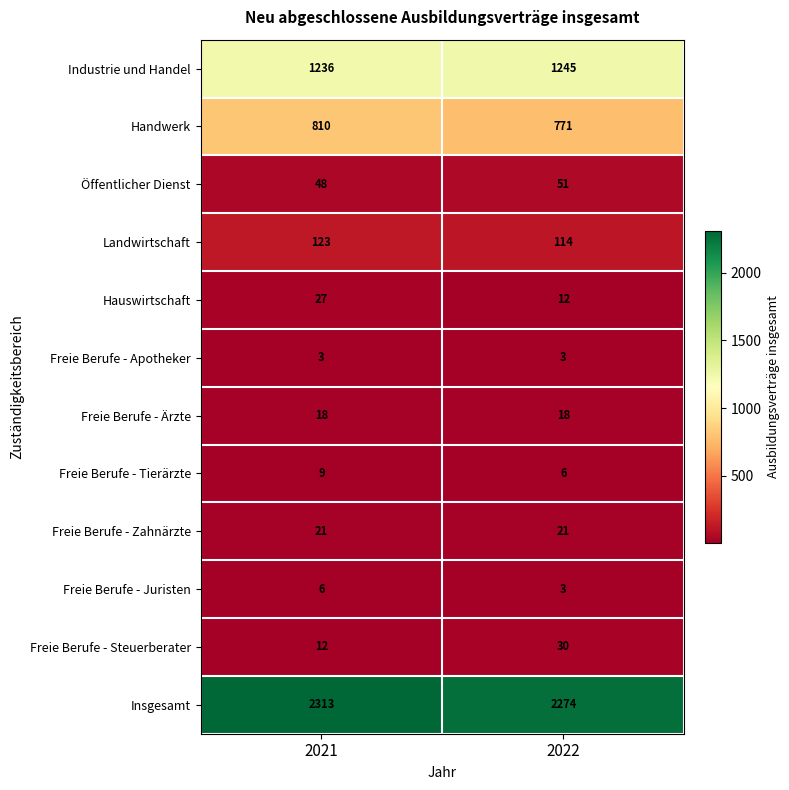

What is the smallest value displayed?

3